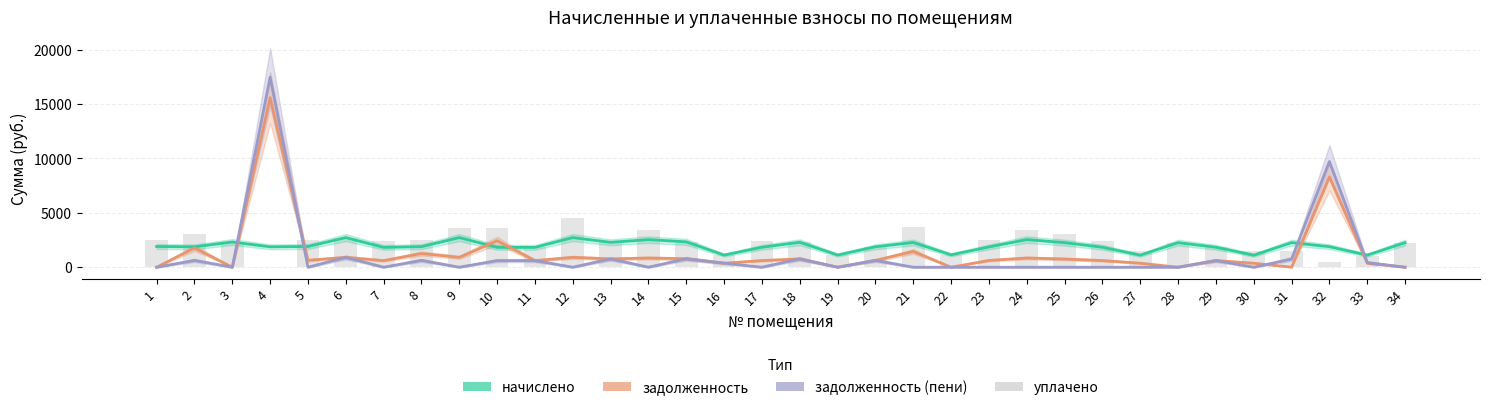

How many positive values does the задолженность series have?

27